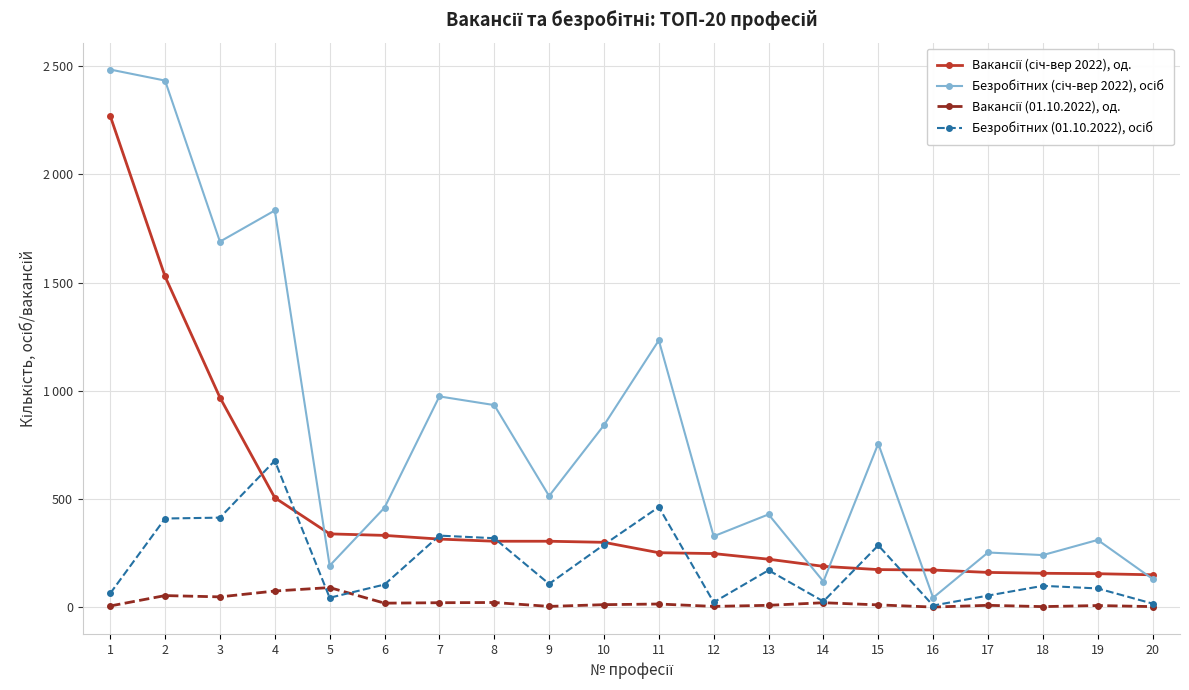

What is the total value across all series at 17?

477